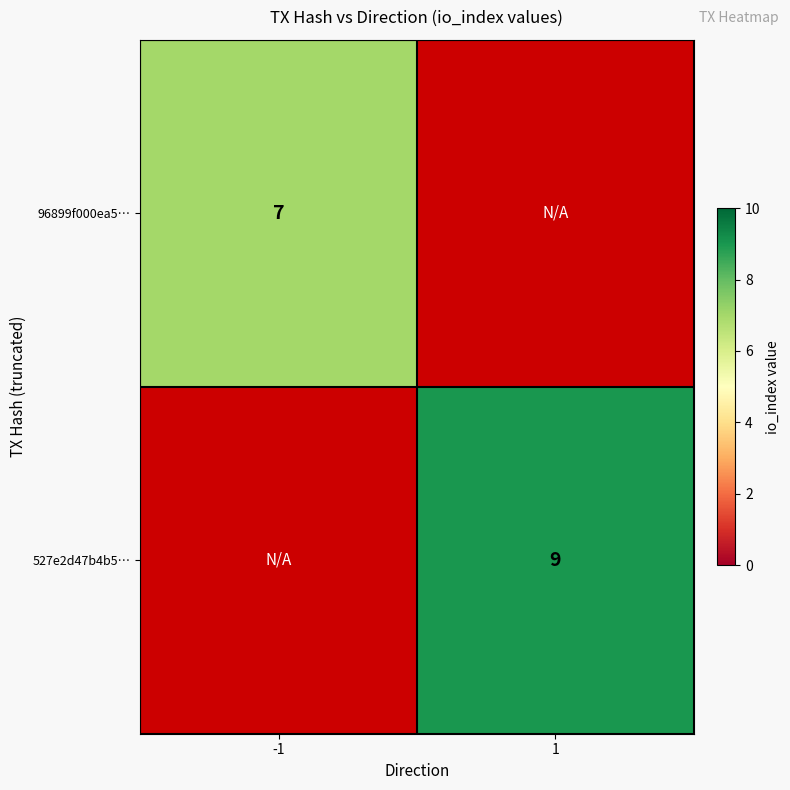

At which category does the chart reach its minimum across all series?

-1